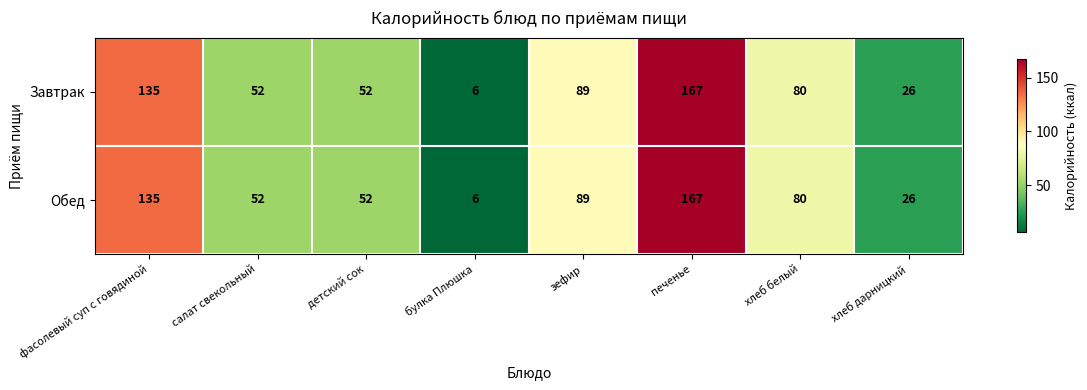

What is the difference between the Завтрак values at печенье and детский сок?

115